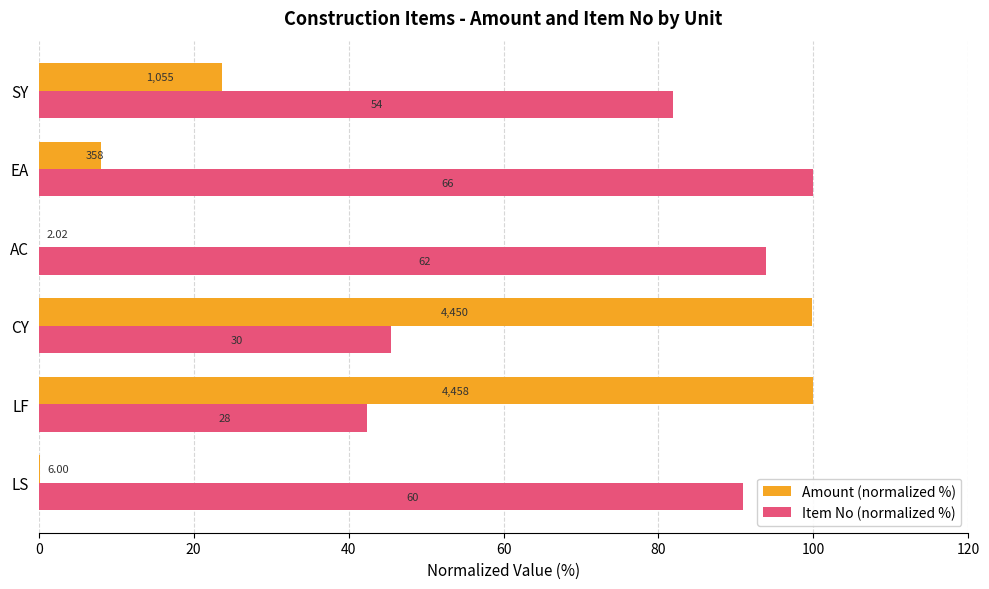

What are all the series names shown in the legend?

Amount (normalized %), Item No (normalized %)